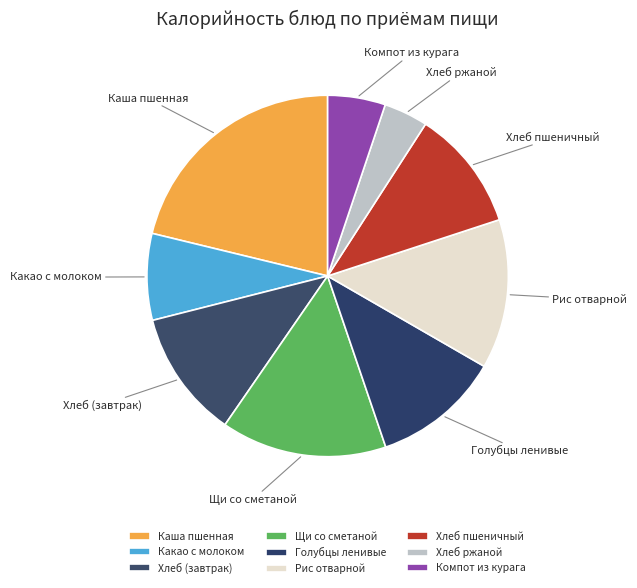

Is there any slice that represents more than half of the pie?

No